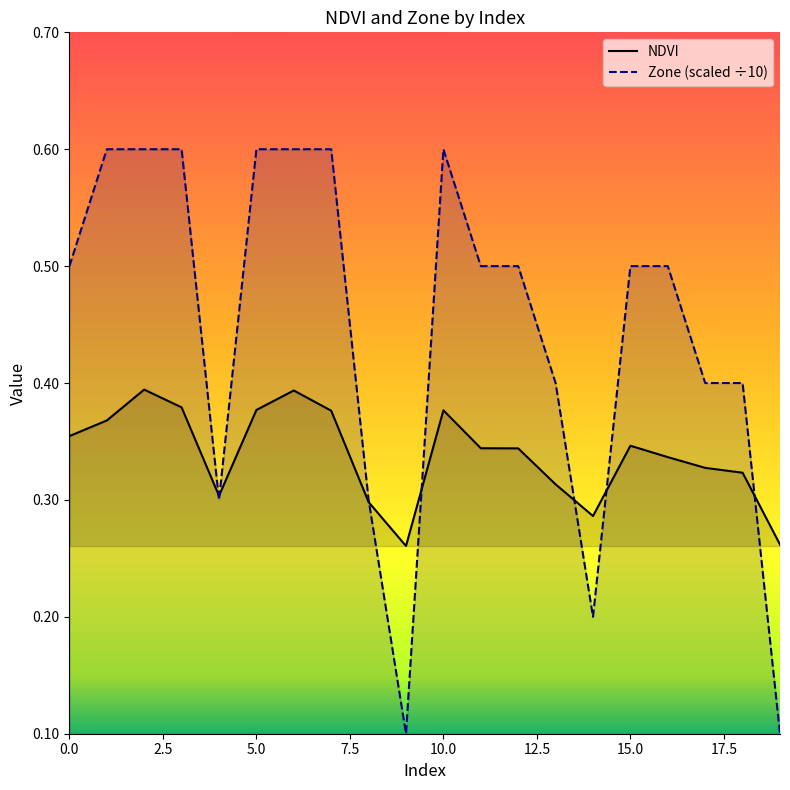

Rank the series at 18 from lowest to highest value.

NDVI, Zone (scaled ÷10)